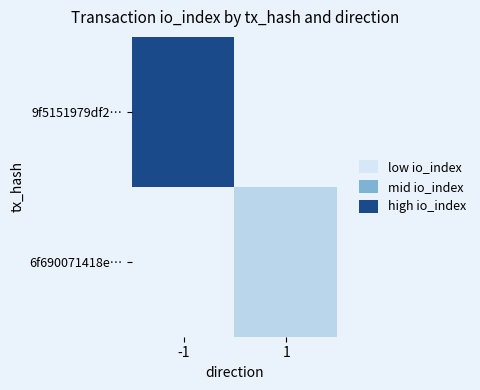

What is the greatest value displayed?

7.0